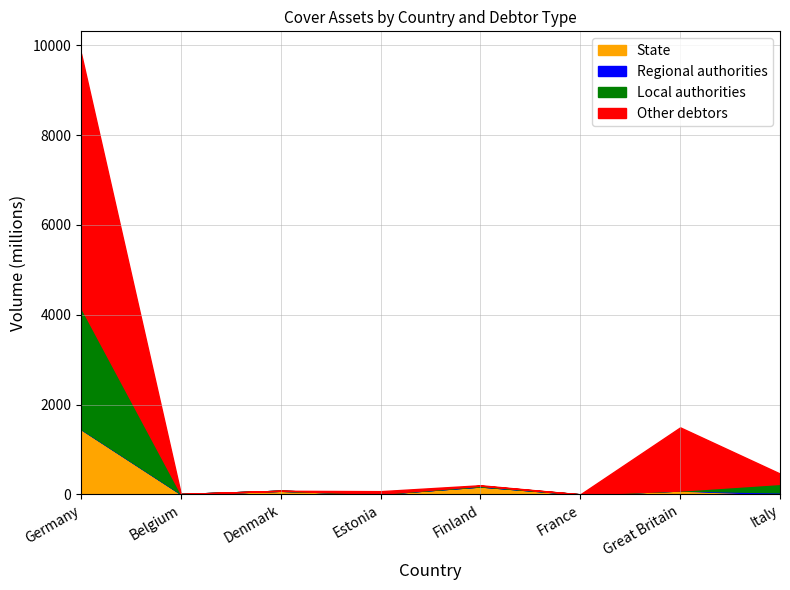

The value of State at France is 0.0. True or false?

True